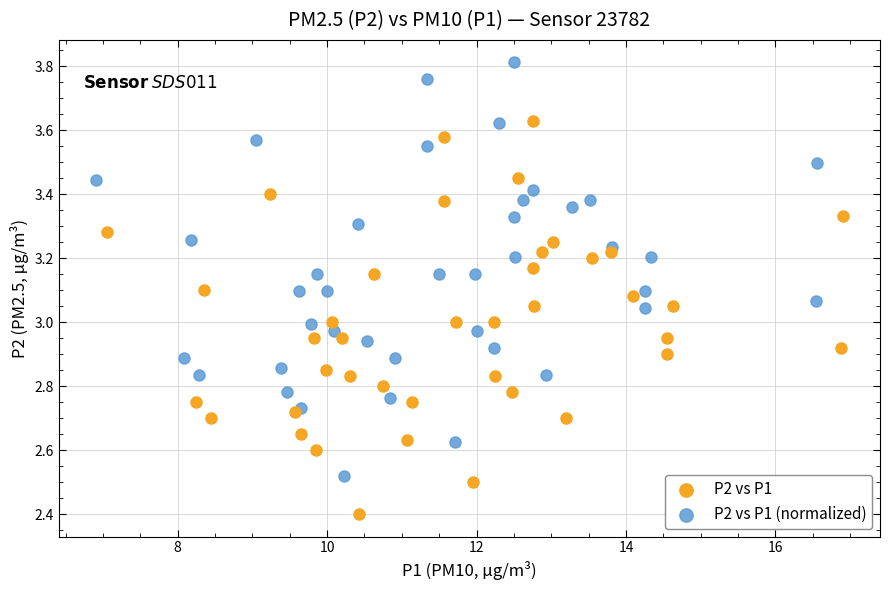

Which series has the widest spread of Y values?

P2 vs P1 (normalized)